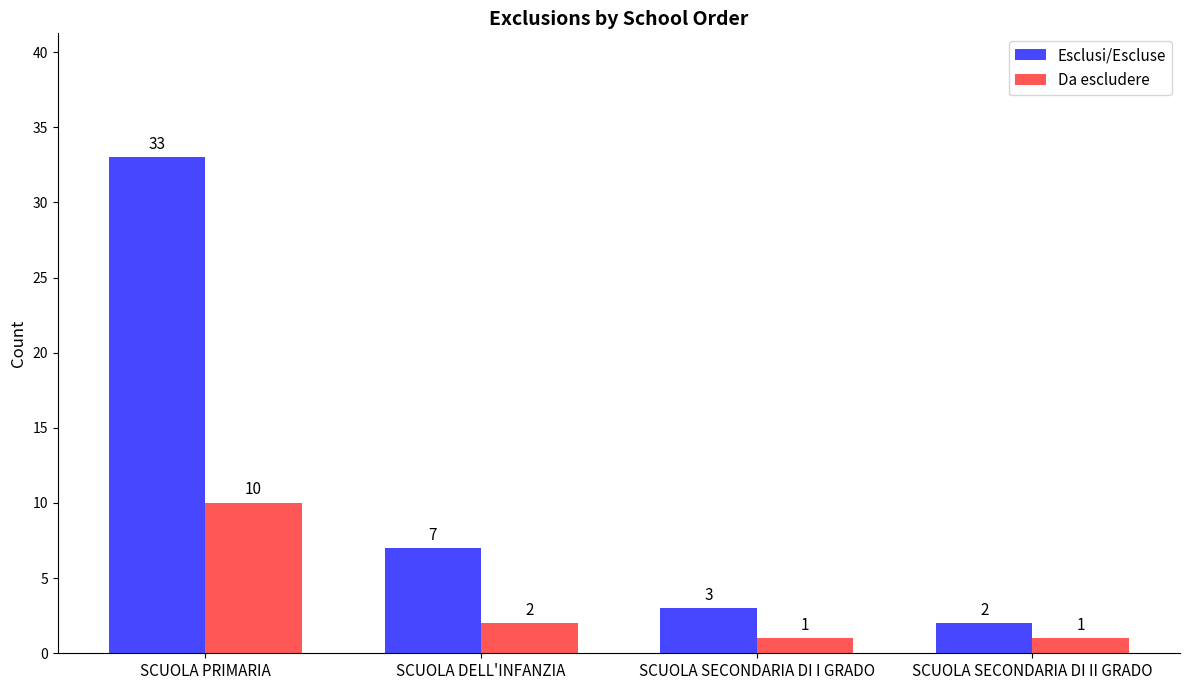

List the labels in order of Esclusi/Escluse value, smallest first.

SCUOLA SECONDARIA DI II GRADO, SCUOLA SECONDARIA DI I GRADO, SCUOLA DELL'INFANZIA, SCUOLA PRIMARIA